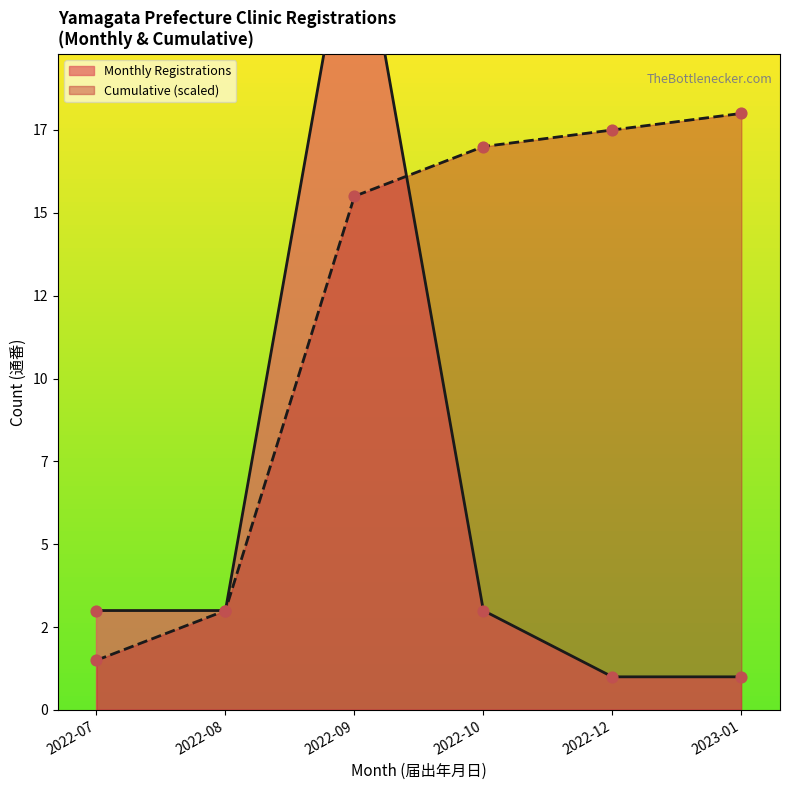

Which has a higher value, 2022-09 or 2022-07?

2022-09